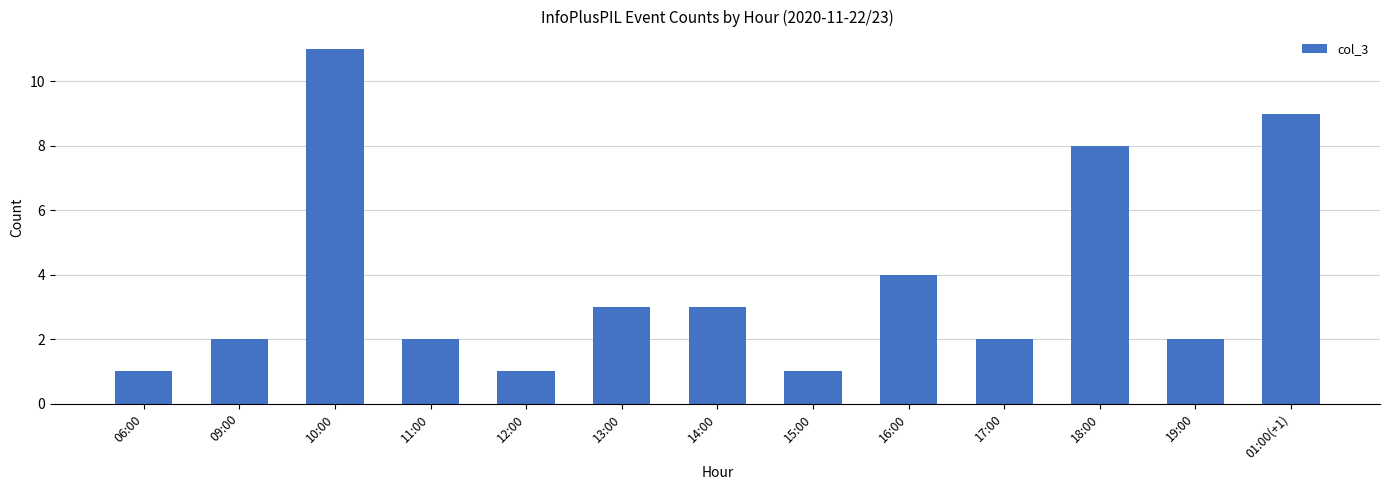

The value at 10:00 is 11. True or false?

True